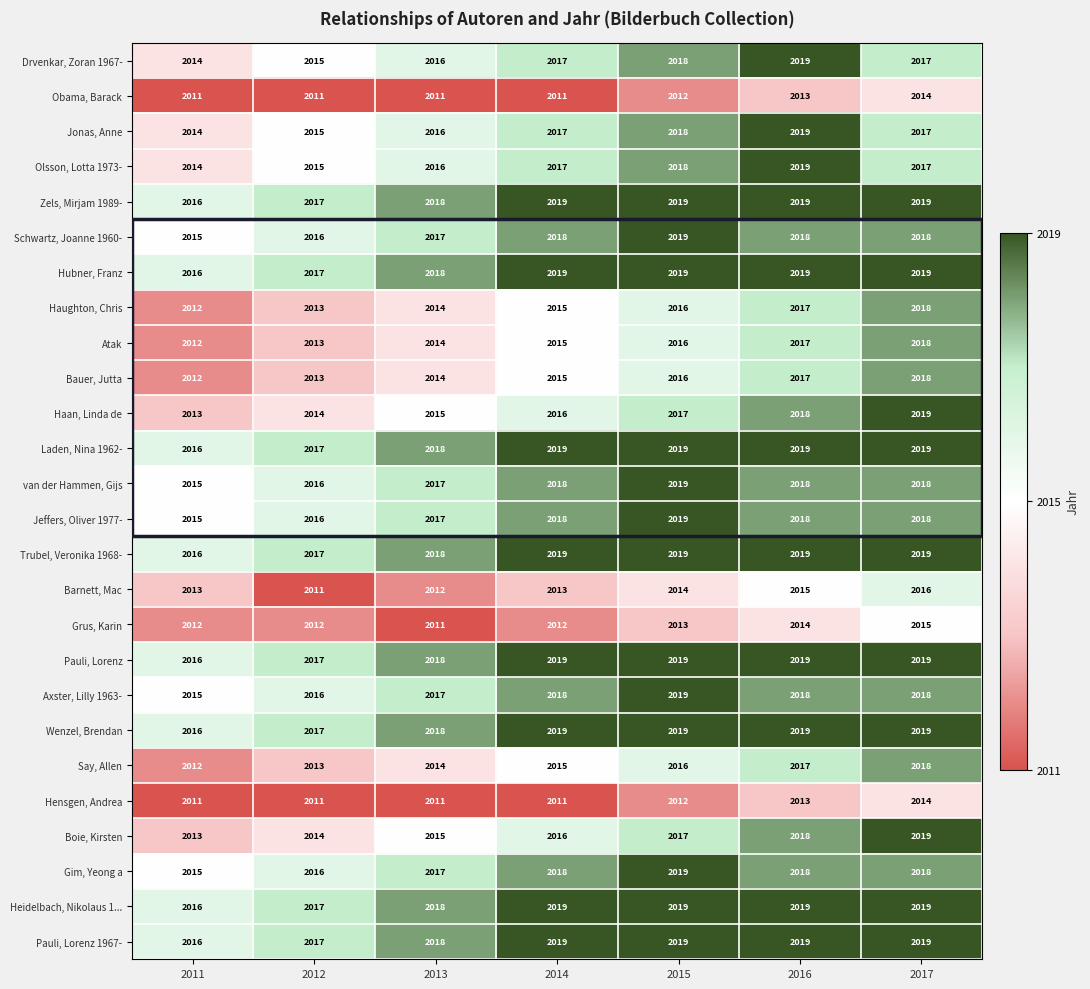

At which category is the sum across all series the highest?

2017